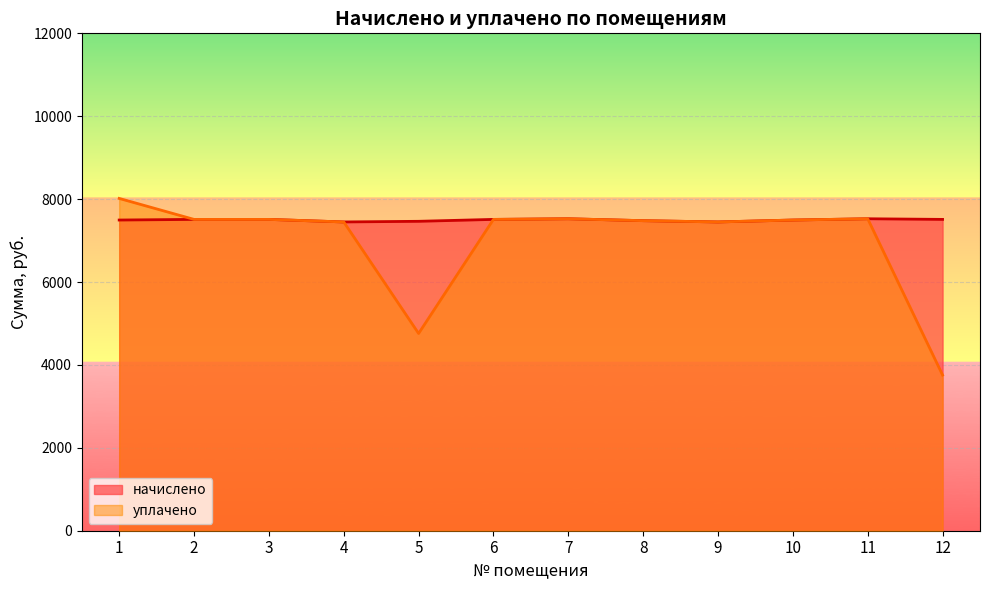

What is the greatest value displayed?

8017.0